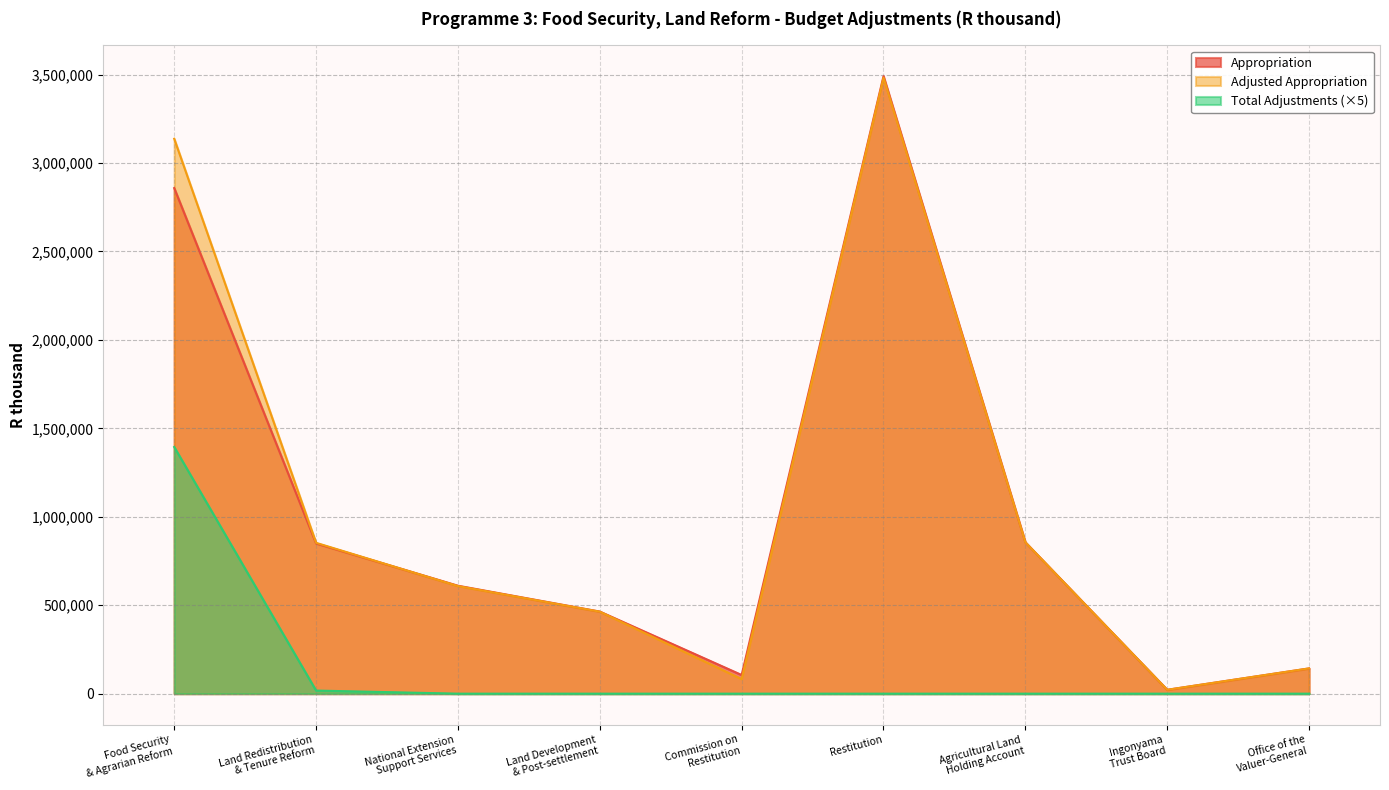

What are all the series names shown in the legend?

Appropriation, Adjusted Appropriation, Total Adjustments (×5)